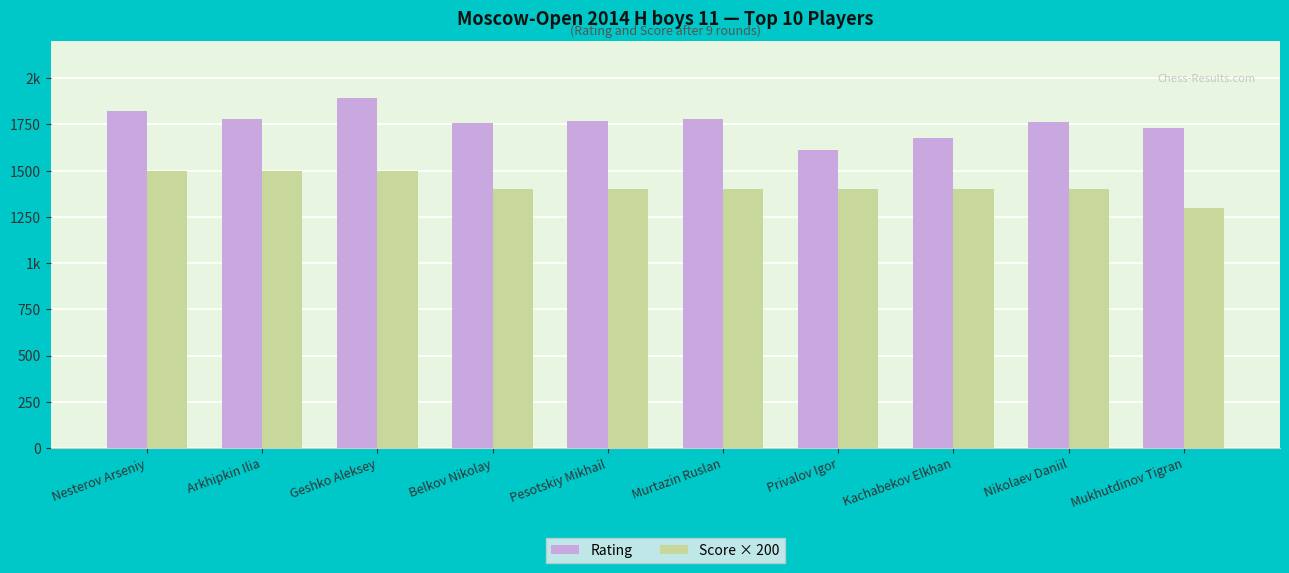

What are all the series names shown in the legend?

Rating, Score × 200